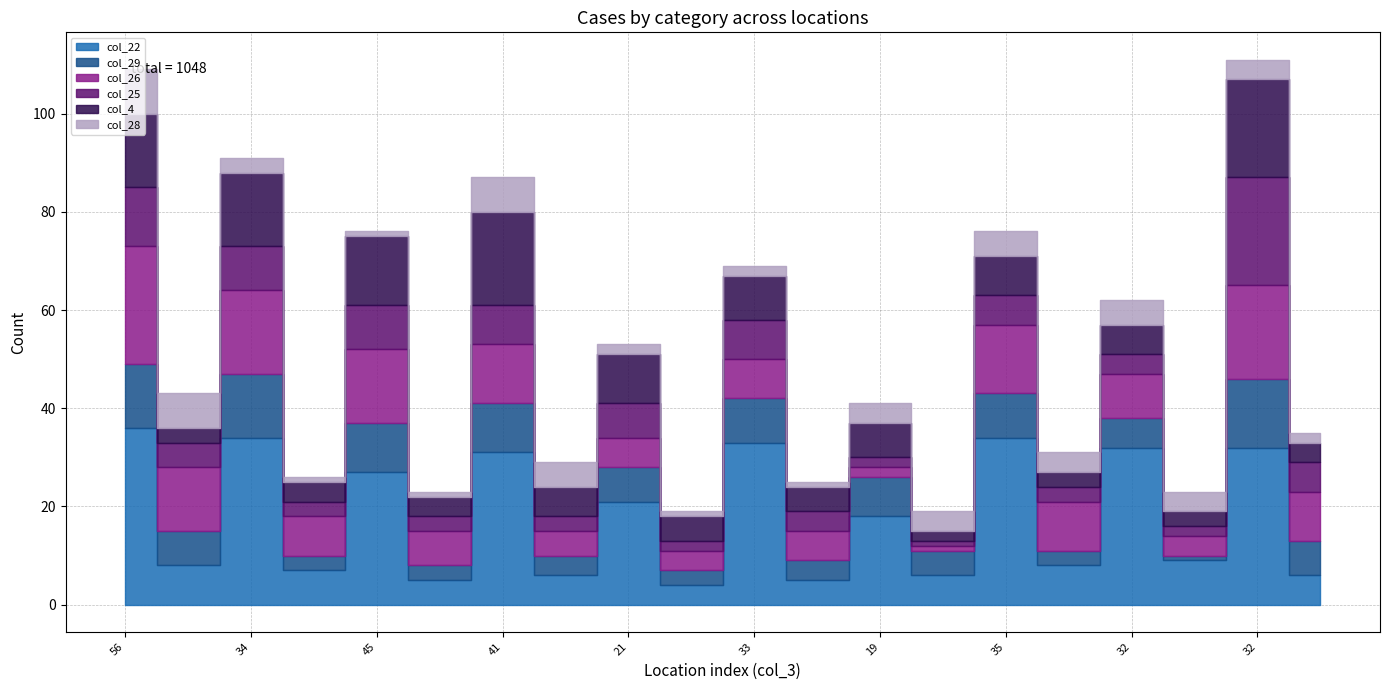

Rank the series by their maximum value, from highest to lowest.

col_22, col_26, col_25, col_4, col_29, col_28